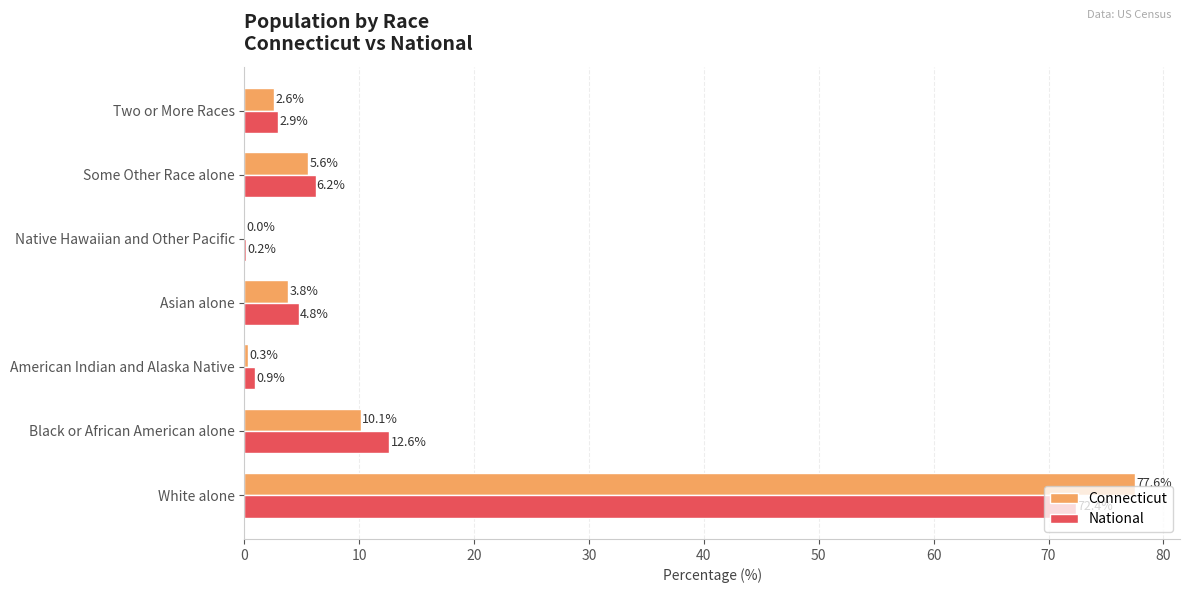

What is the greatest value displayed?

77.6